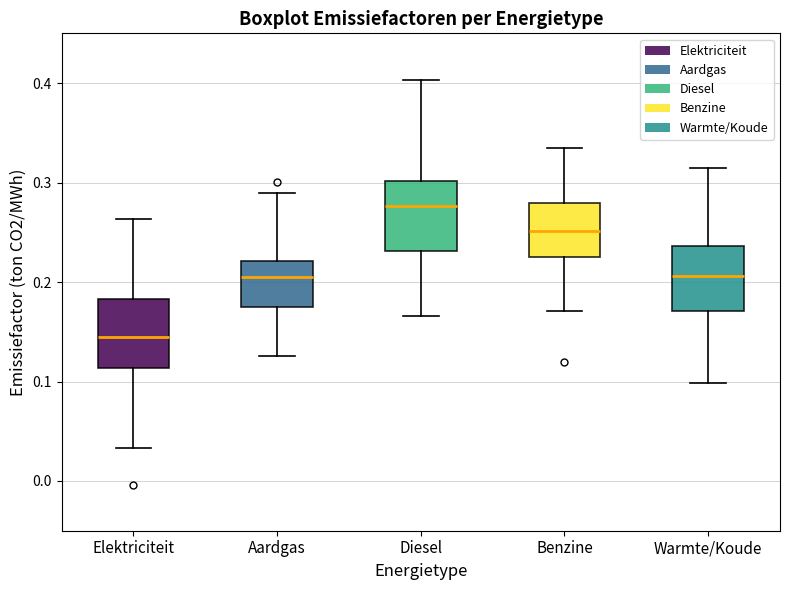

Which box has the lowest median line?

Elektriciteit